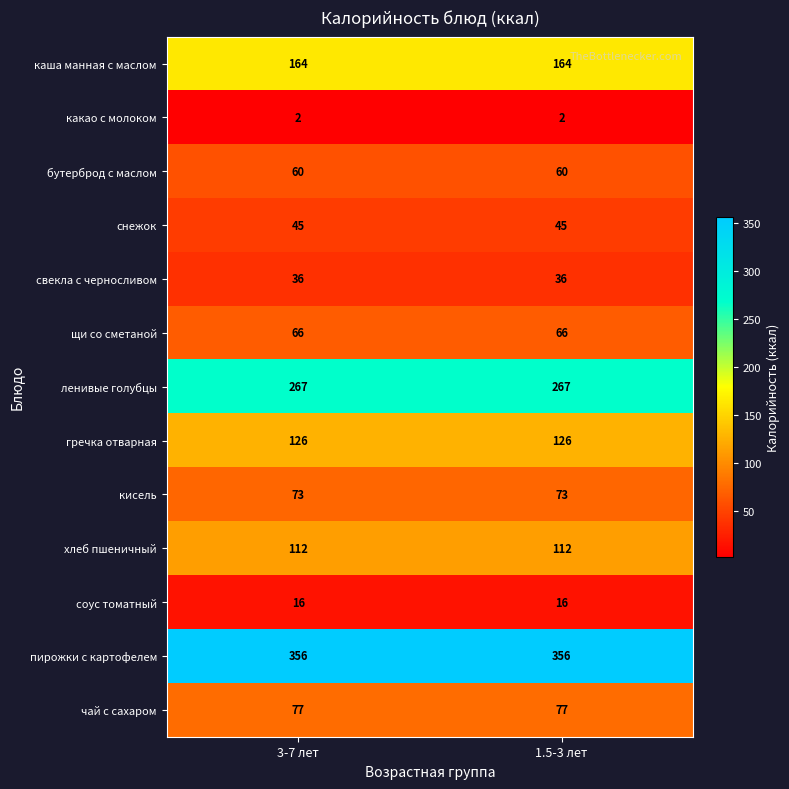

What is the difference between the highest and lowest values at 3-7 лет?

354